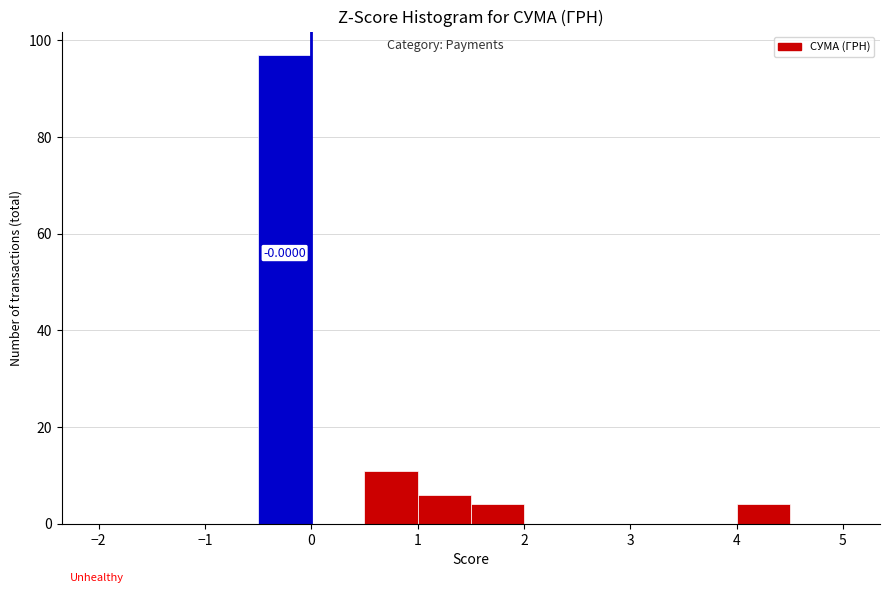

Over which range of the x-axis is the bar tallest?

-0.5 to 0.0